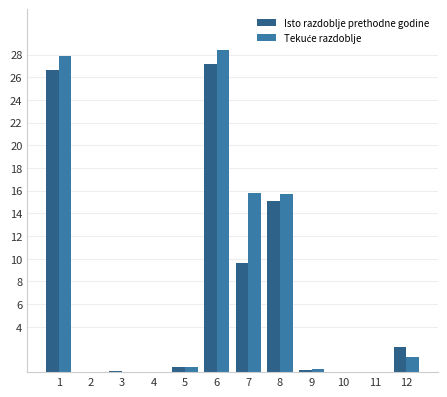

What is the sum of the Isto razdoblje prethodne godine values at 2 and 1?

26.6